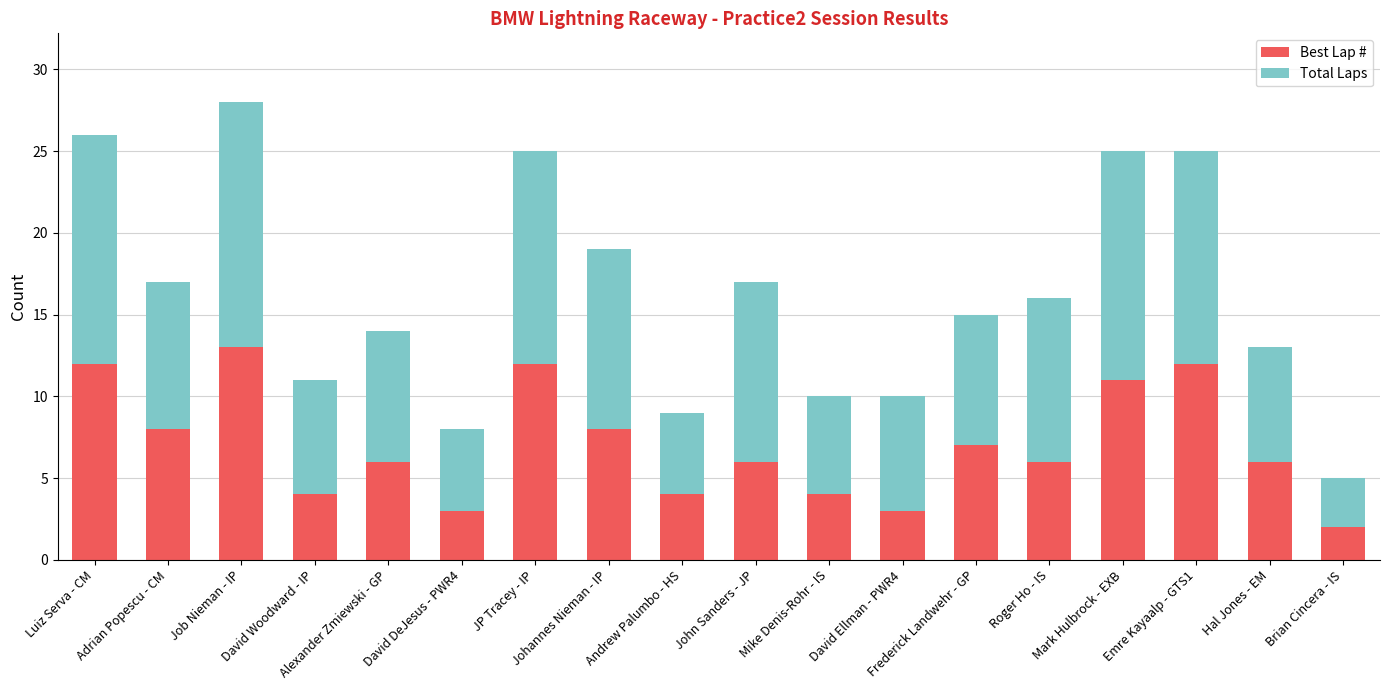

What is the maximum value for Best Lap #?

13